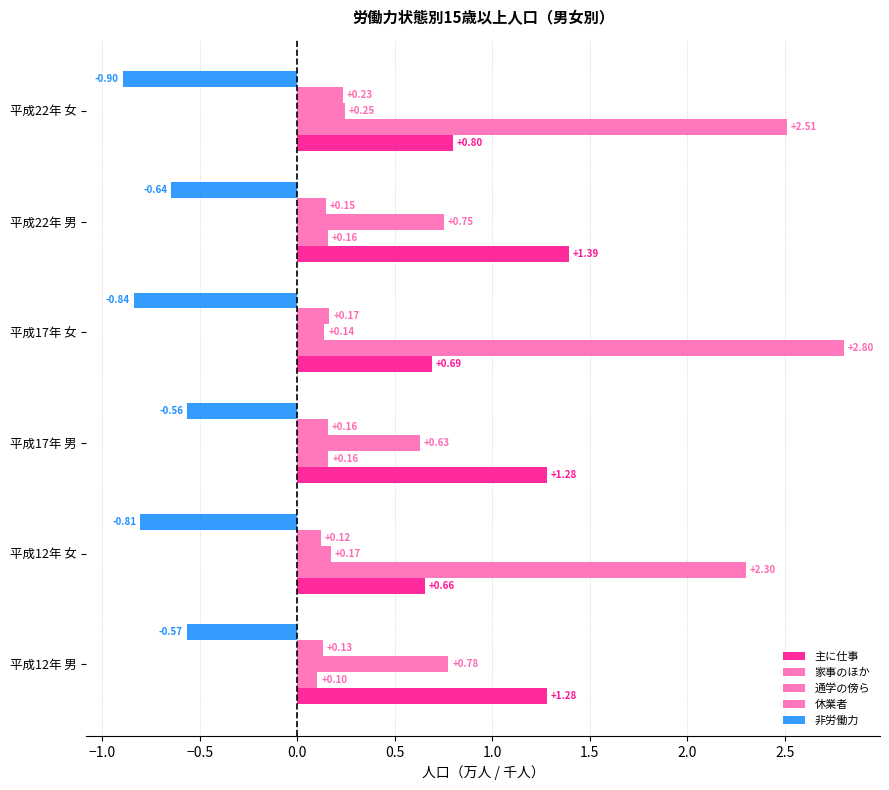

Count the number of categories in the chart.

6